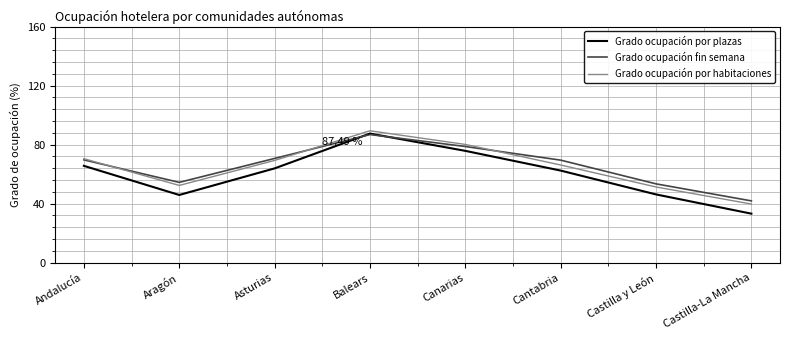

What is the average value of the Grado ocupación por plazas series?

60.1